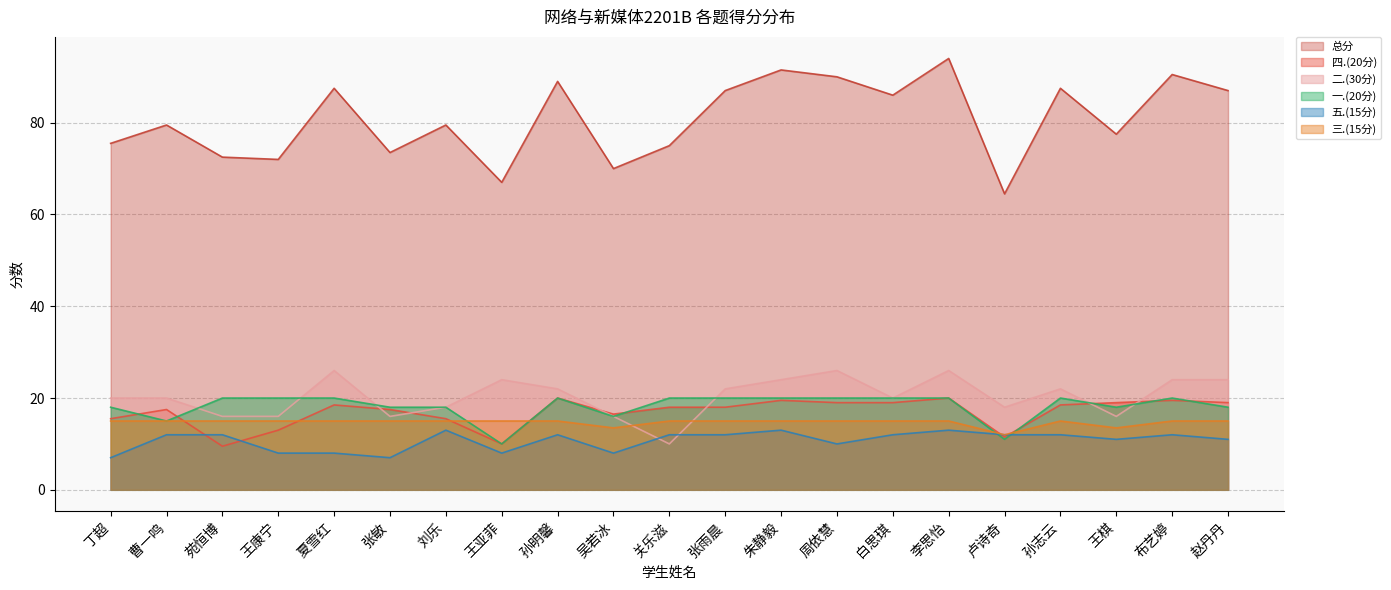

In 总分, how many points are lower than both neighbors (excluding endpoints)?

7